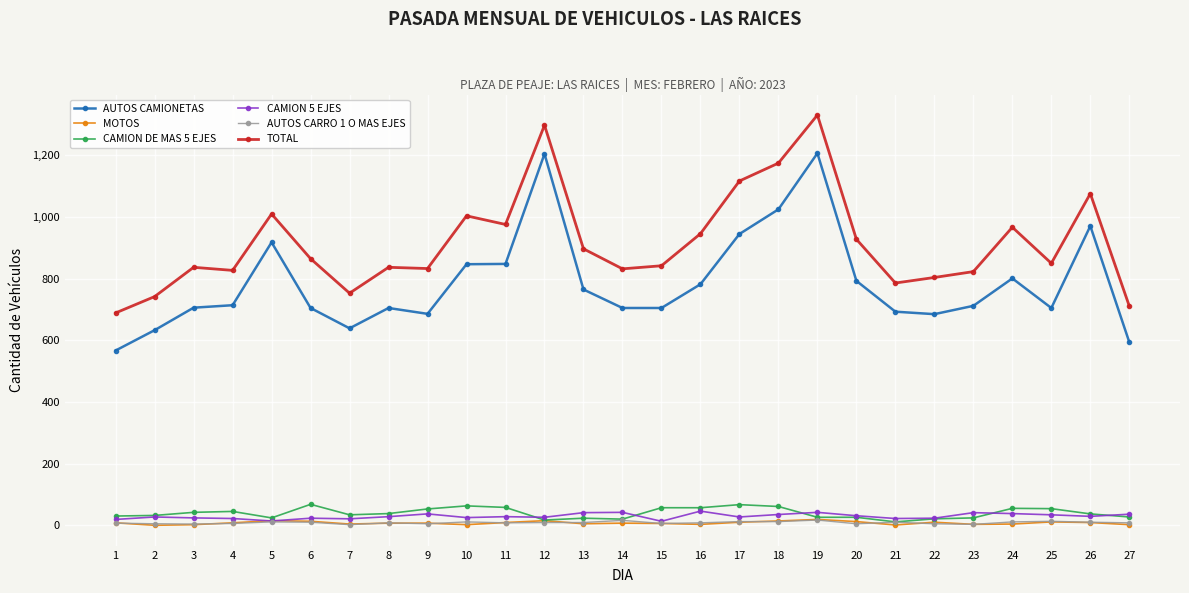

What are all the series names shown in the legend?

AUTOS CAMIONETAS, MOTOS, CAMION DE MAS 5 EJES, CAMION 5 EJES, AUTOS CARRO 1 O MAS EJES, TOTAL